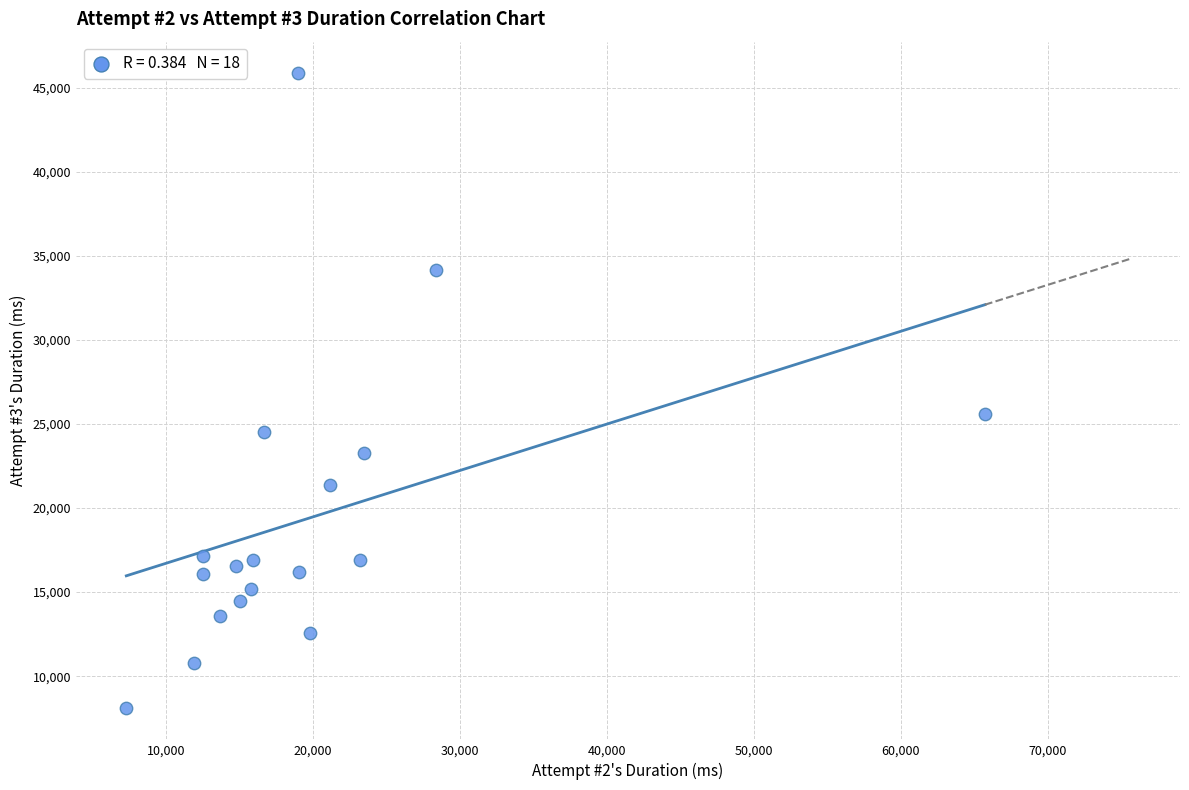

What Y value in the scatter plot is closest to 26984?

25608